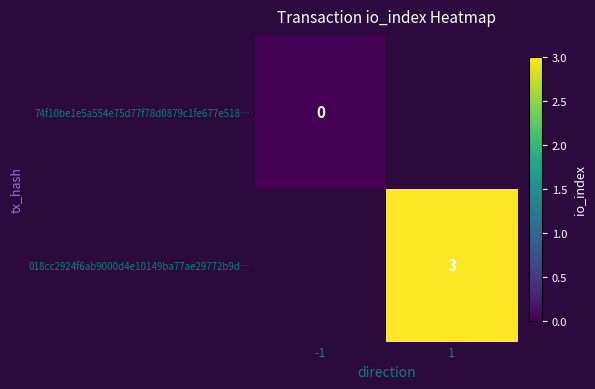

The value of 018cc2924f6ab9000d4e10149ba77ae29772b9d… at 1 is 3. True or false?

True